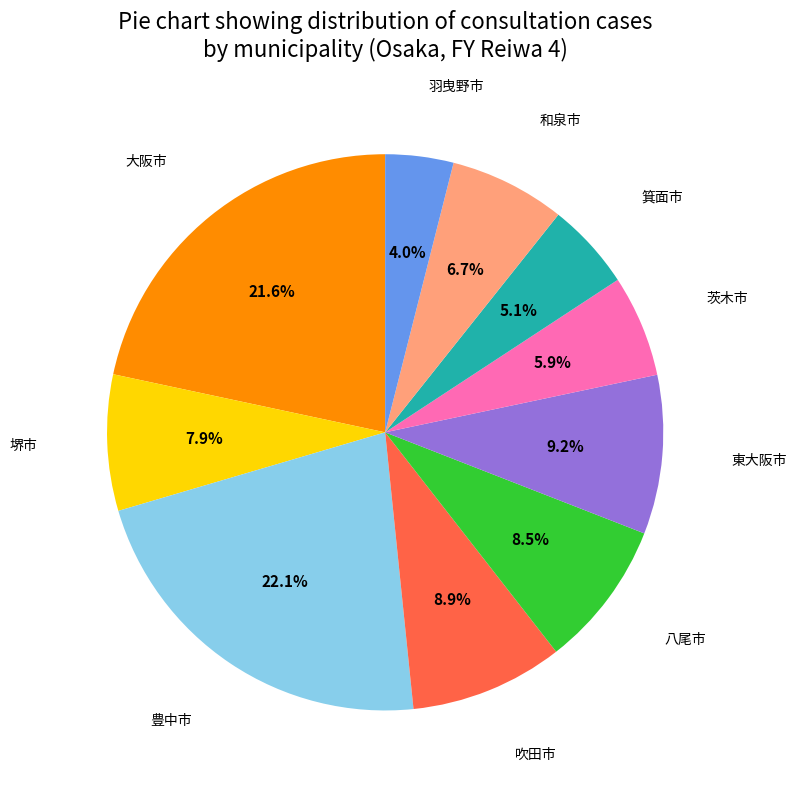

Is there any slice that represents more than half of the pie?

No